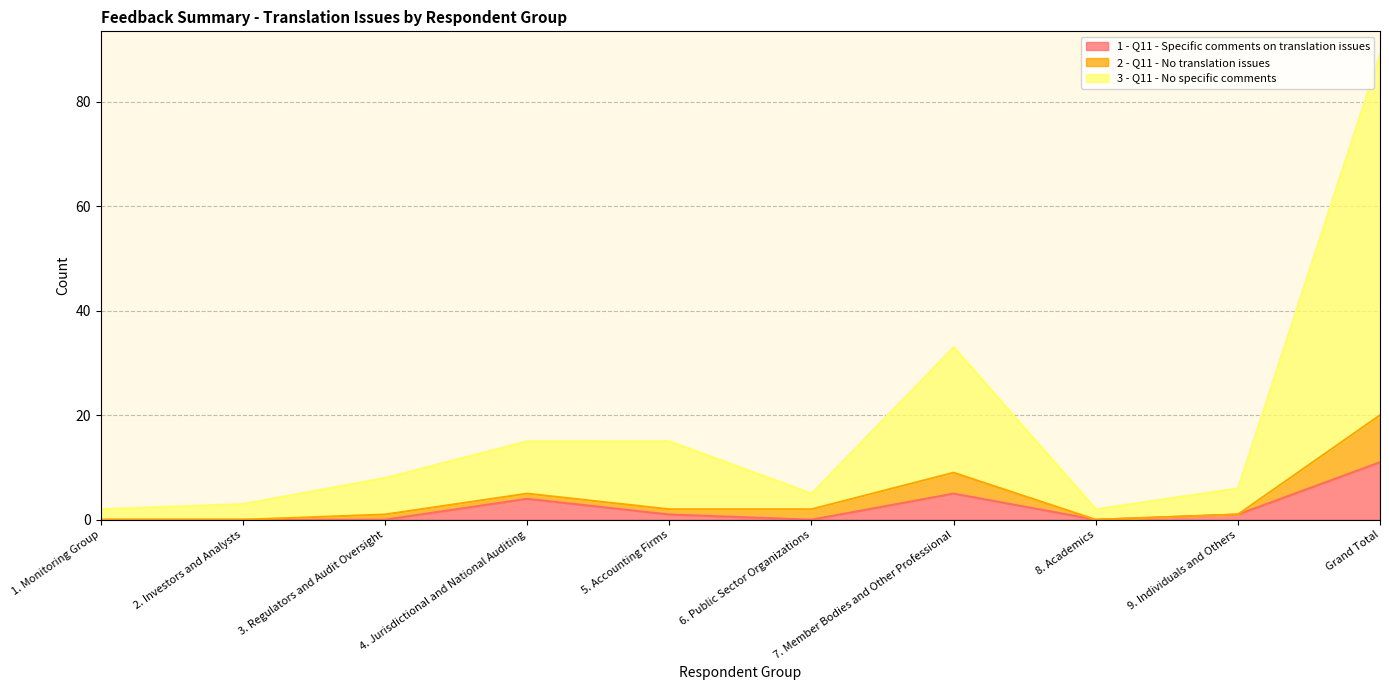

What is the value of the 3 - Q11 - No specific comments point at the 5th from the left?

15